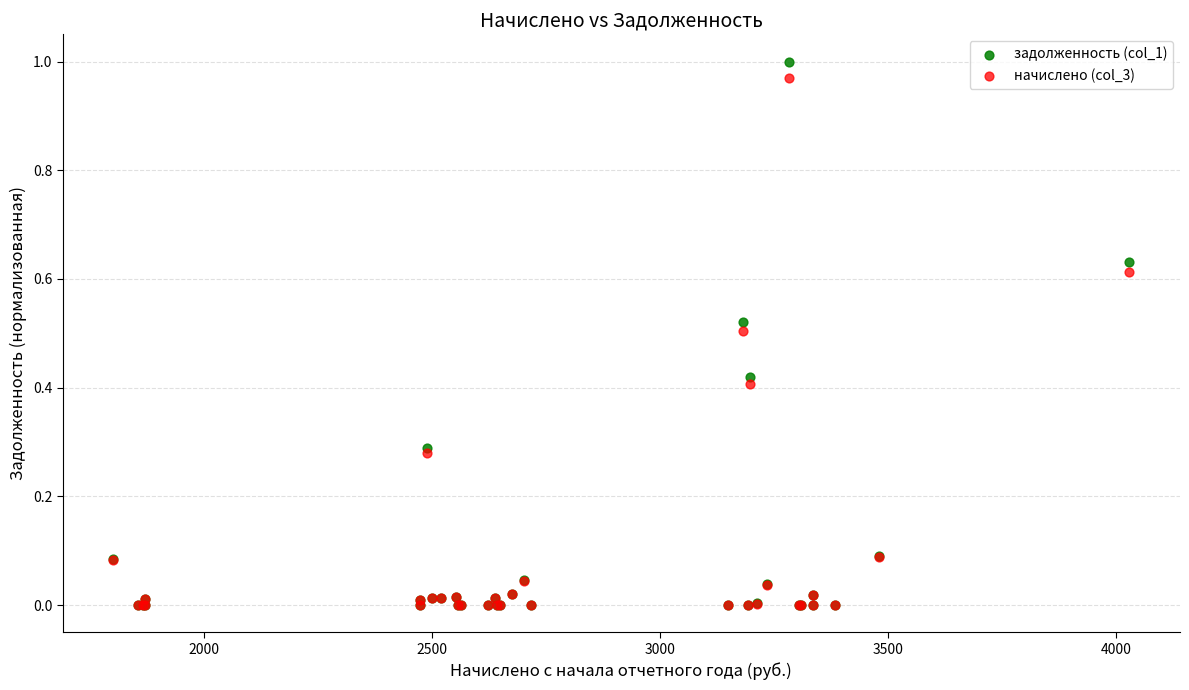

What are all the series names shown in the legend?

задолженность (col_1), начислено (col_3)